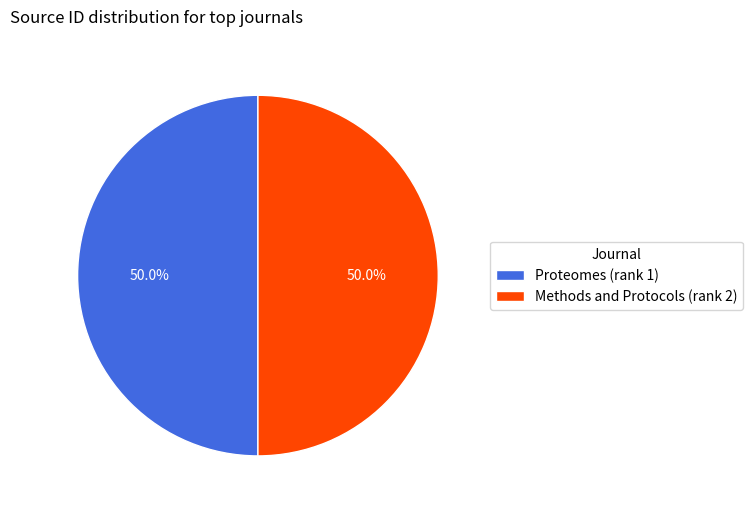

To the nearest percent, what is the average slice percentage?

50%